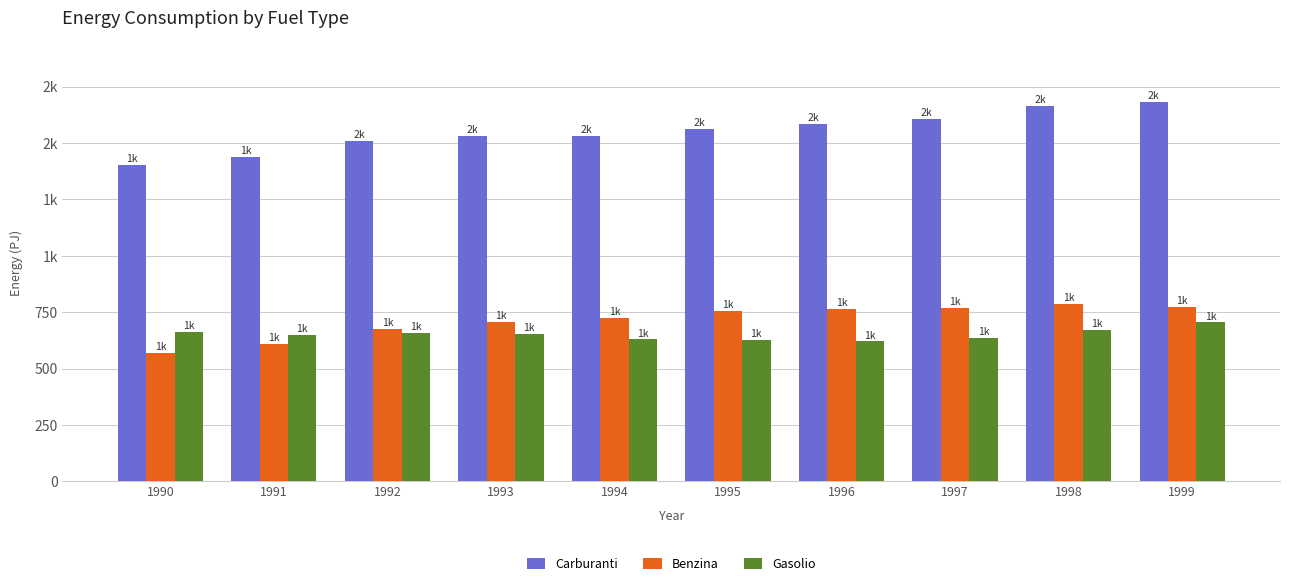

What is the total value across all series at 1996?

2969.2